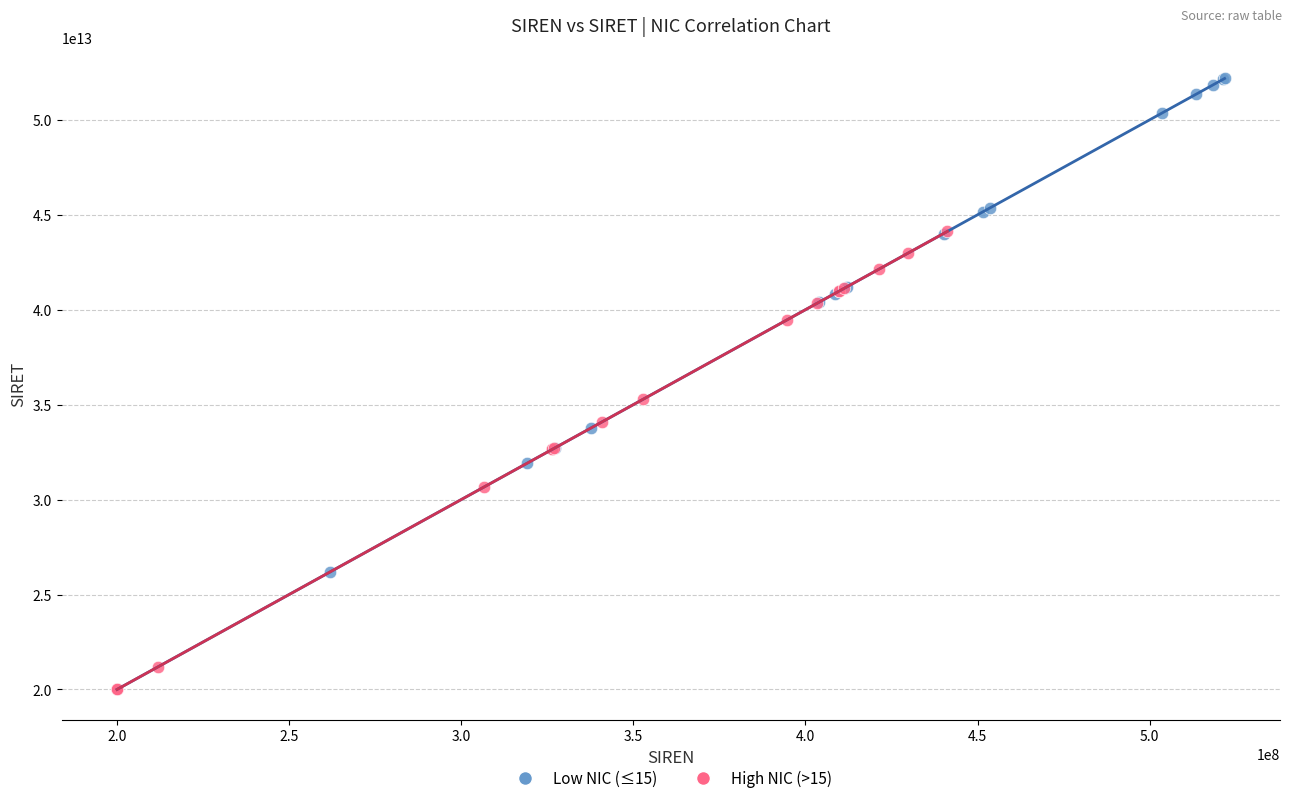

Which series has the widest spread of Y values?

Low NIC (≤15)